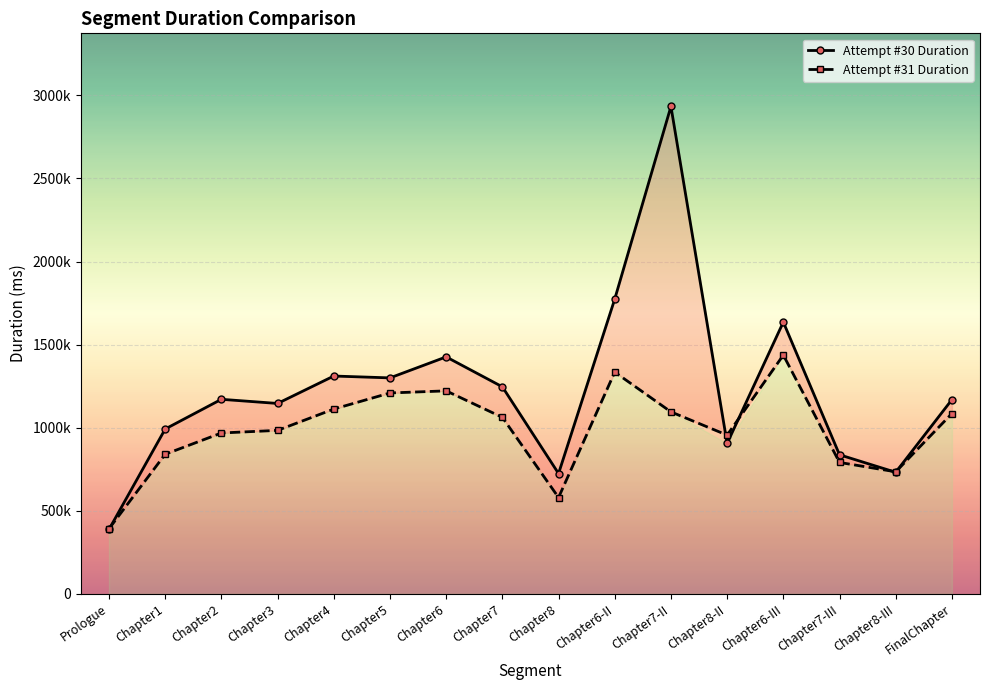

What is the lowest value of the Attempt #30 Duration series?

388100